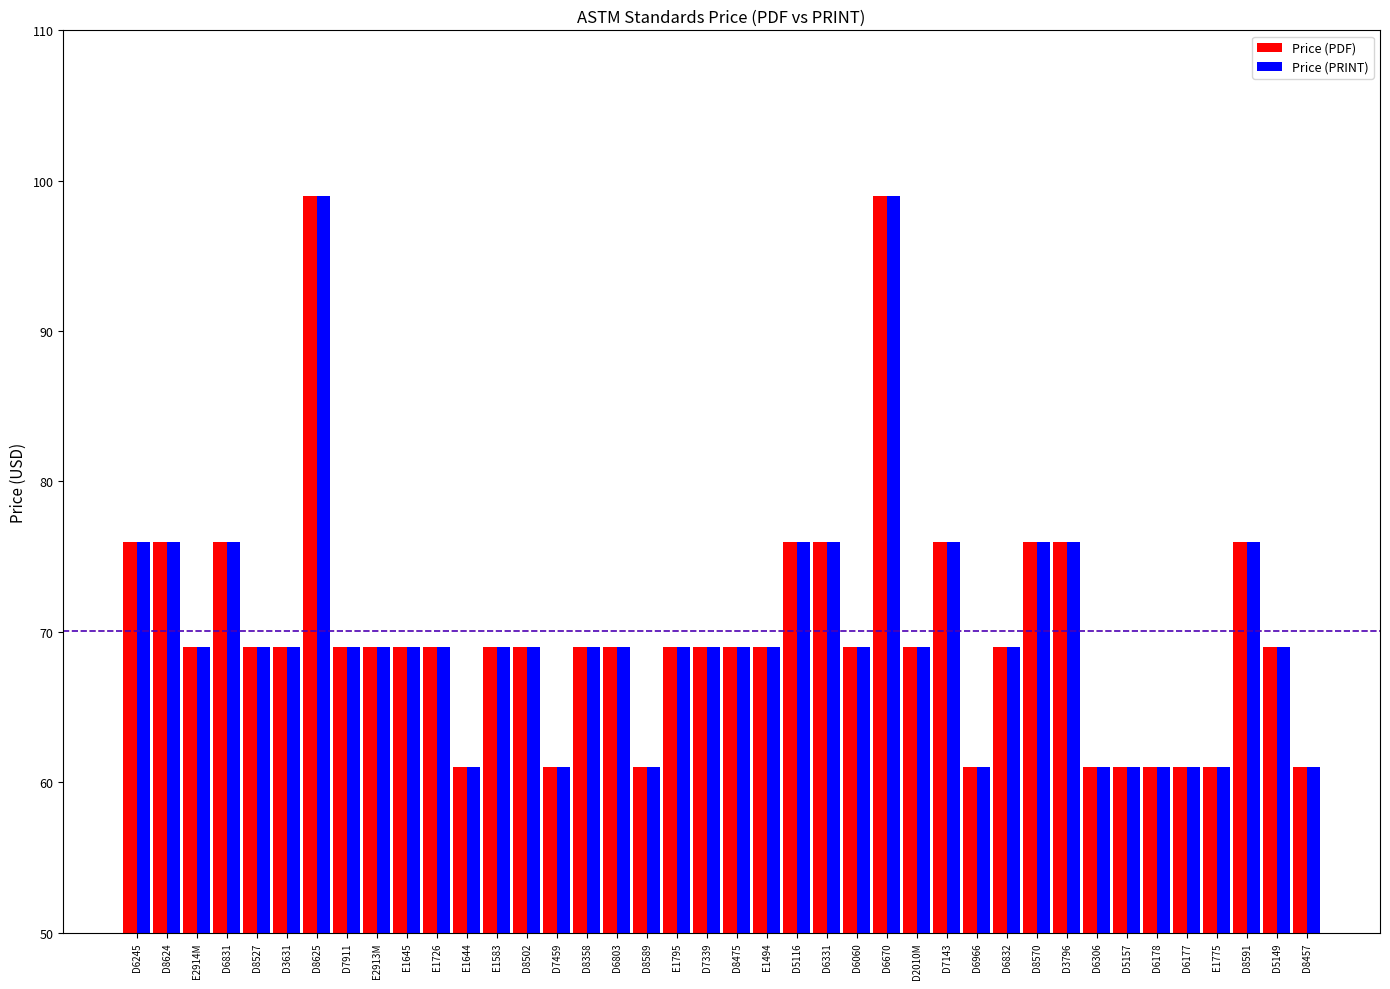

What is the maximum value shown in the chart?

99